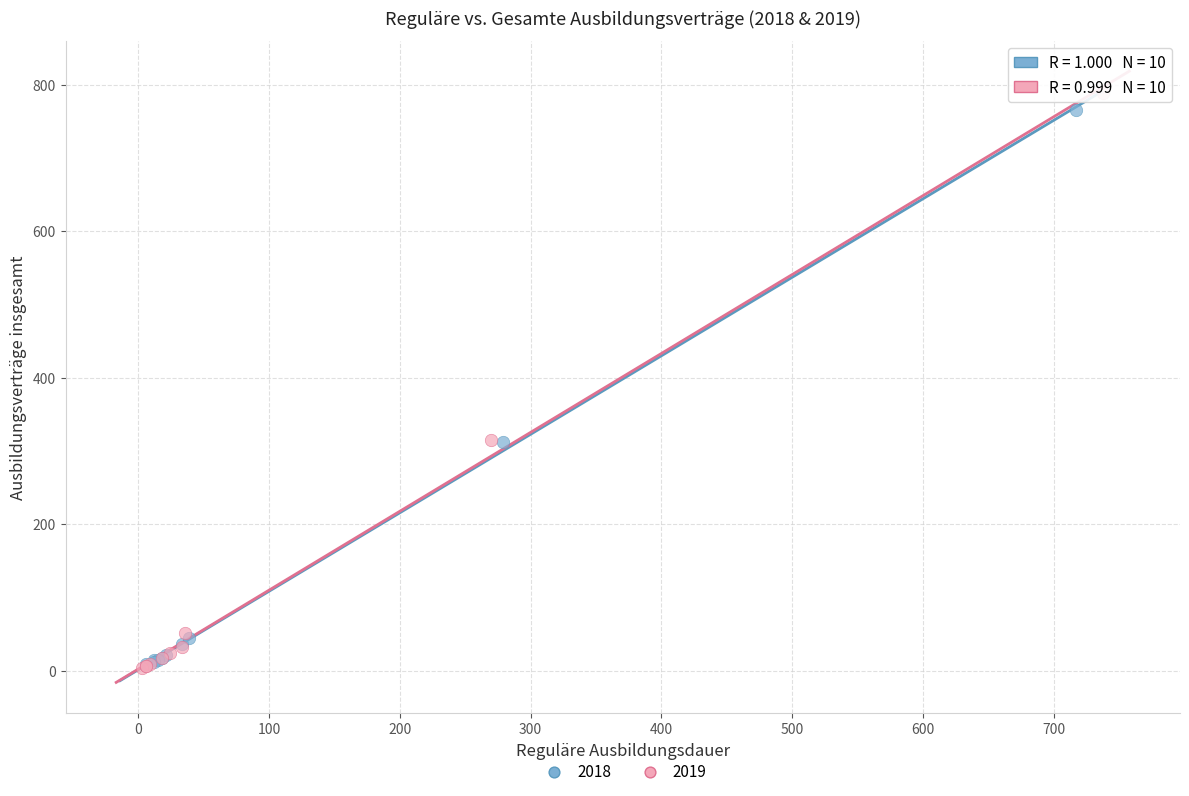

Which series has the widest spread of Y values?

2019